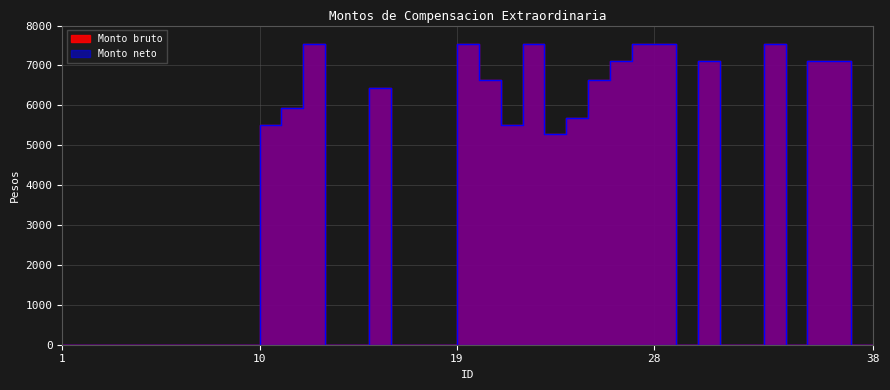

Reading left to right, list all the values displayed in this chart.

Monto bruto: 1=0.0	2=0.0	3=0.0	4=0.0	5=0.0	6=0.0	7=0.0	8=0.0	9=0.0	10=0.0	11=5504.6	12=5941.1	13=7538.5	14=0.0	15=0.0	16=6446.5	17=0.0	18=0.0	19=0.0	20=7538.5	21=6634.9	22=5504.6	23=7538.5	24=5280.9	25=5693.0	26=6634.9	27=7103.1	28=7538.5	29=7538.5	30=0.0	31=7103.1	32=0.0	33=0.0	34=7538.5	35=0.0	36=7103.1	37=7103.1	38=0.0
Monto neto: 1=0.0	2=0.0	3=0.0	4=0.0	5=0.0	6=0.0	7=0.0	8=0.0	9=0.0	10=0.0	11=5504.6	12=5941.1	13=7538.5	14=0.0	15=0.0	16=6446.5	17=0.0	18=0.0	19=0.0	20=7538.5	21=6634.9	22=5504.6	23=7538.5	24=5280.9	25=5693.0	26=6634.9	27=7103.1	28=7538.5	29=7538.5	30=0.0	31=7103.1	32=0.0	33=0.0	34=7538.5	35=0.0	36=7103.1	37=7103.1	38=0.0